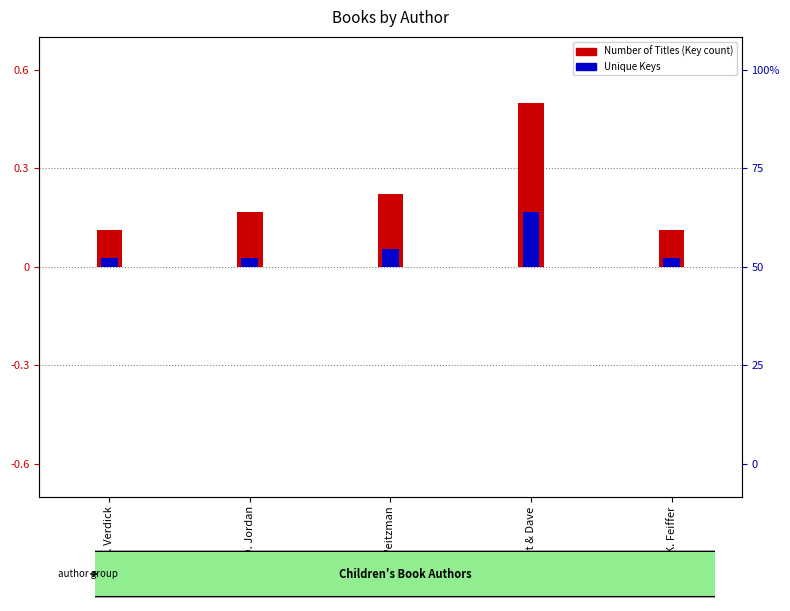

Reading left to right, list all the values displayed in this chart.

Number of Titles (Key count): 0.1	0.2	0.2	0.5	0.1
Unique Keys: 0.0	0.0	0.1	0.2	0.0